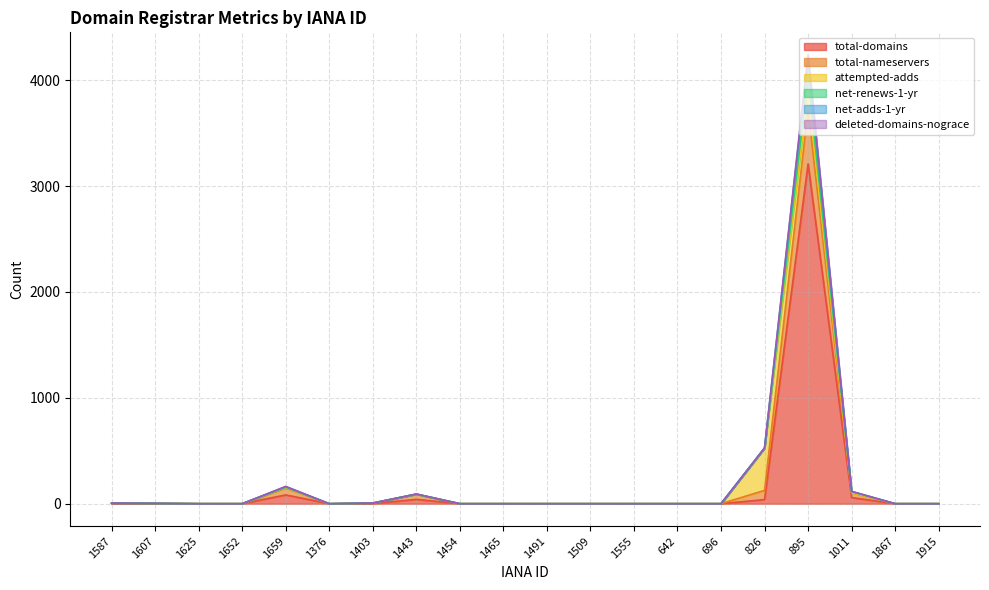

True or false: deleted-domains-nograce and net-adds-1-yr intersect in this chart.

False